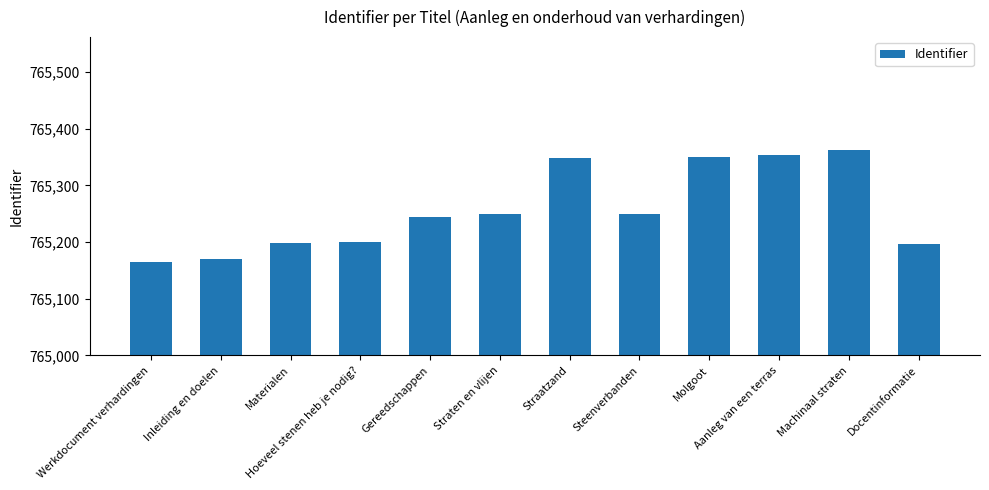

What is the greatest value displayed?

765362